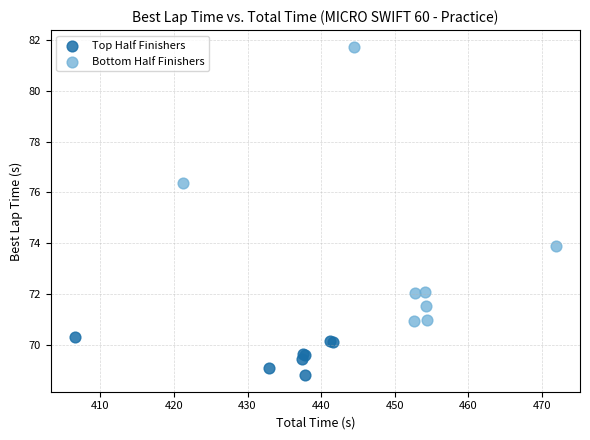

Which series has the largest Y range (max minus min)?

Bottom Half Finishers